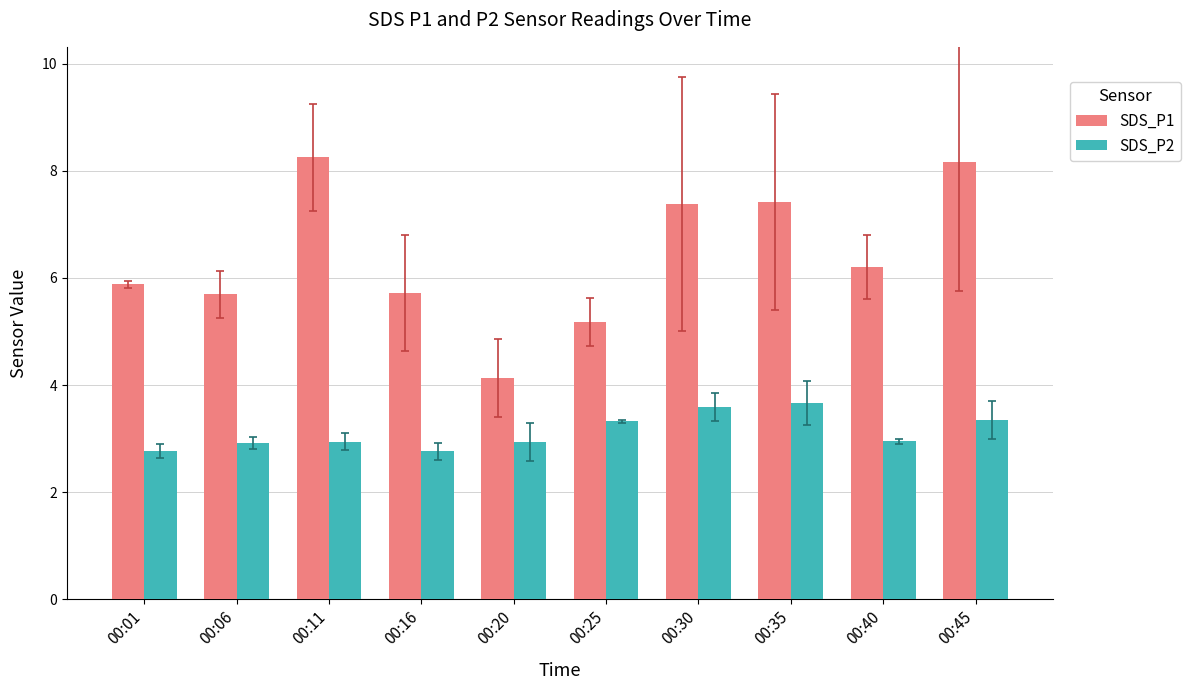

Which series changed the most between 00:01 and 00:30?

SDS_P1